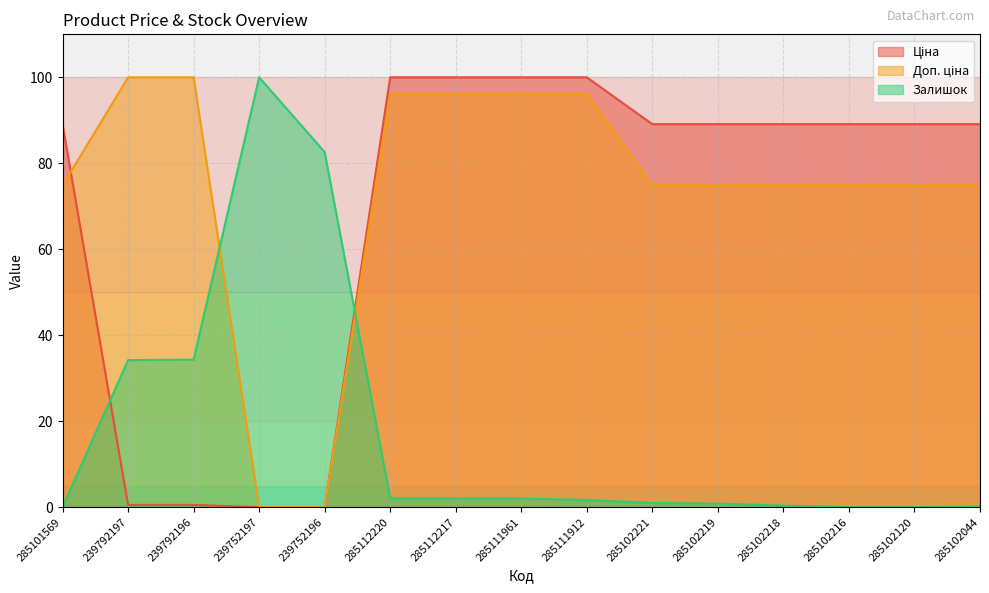

At which label does Залишок first exceed 1?

239792197